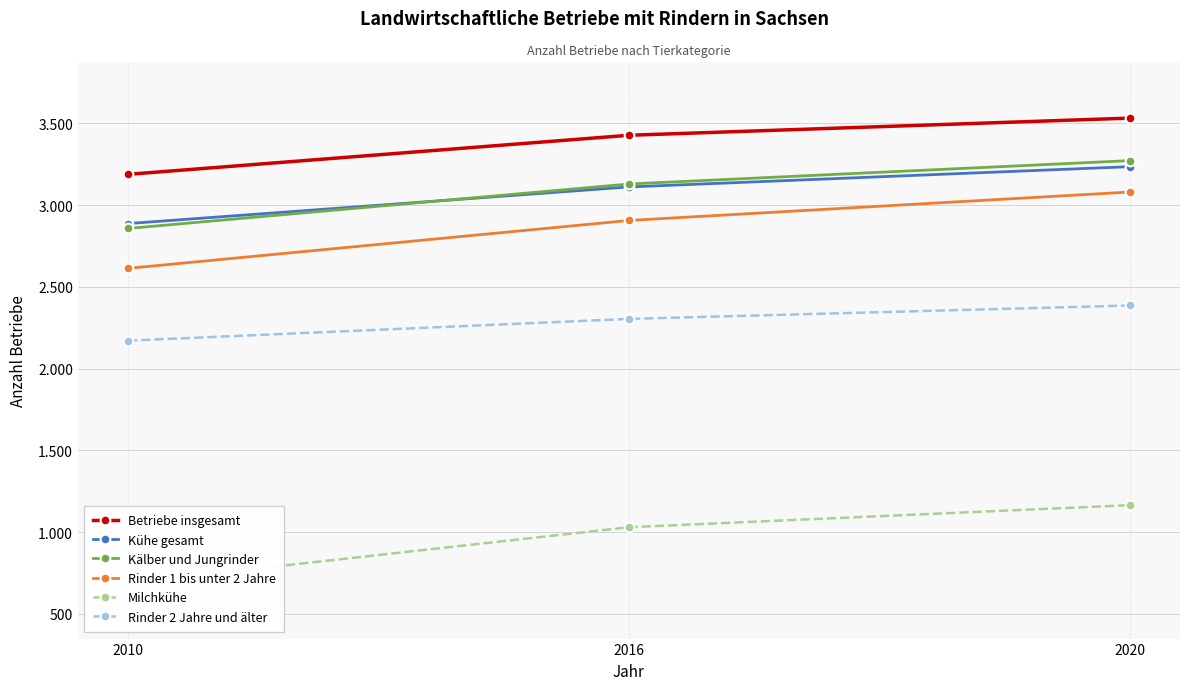

Is the value of Rinder 2 Jahre und älter at 2016 greater than the value of Milchkühe at 2016?

Yes